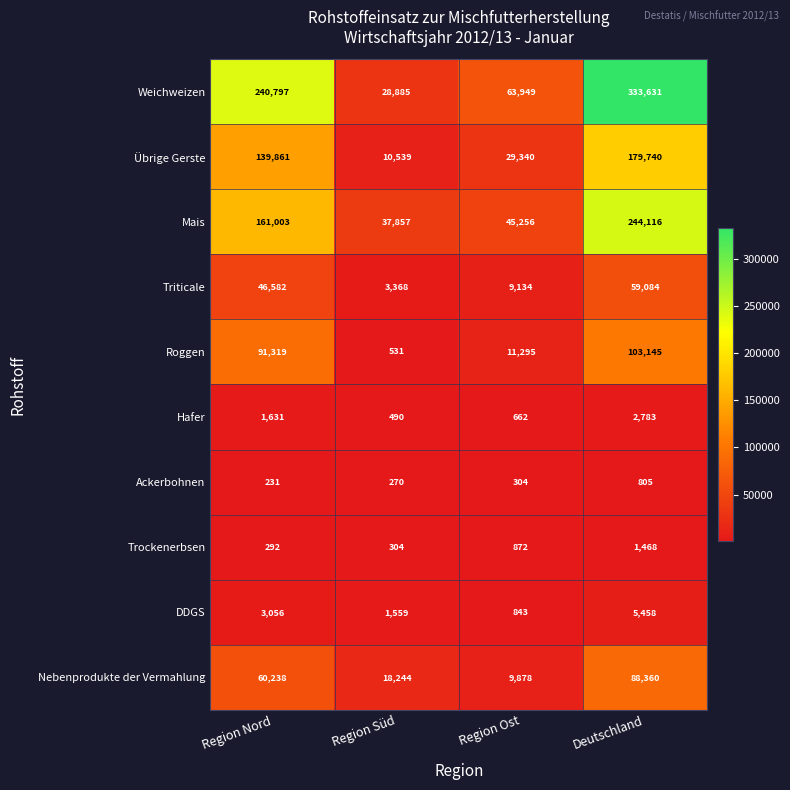

Is it true that Triticale equals 59084 at Deutschland?

True